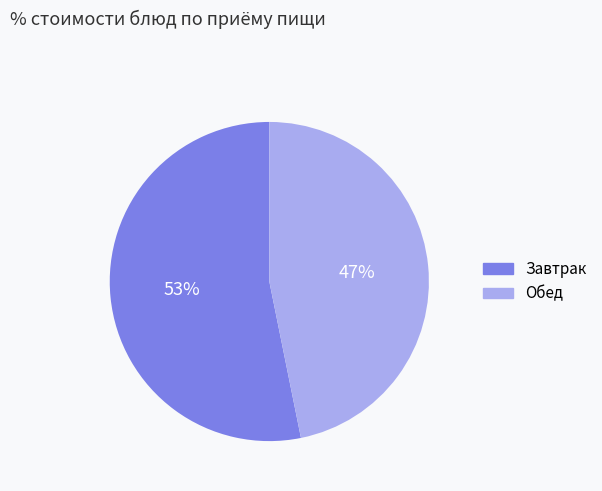

Rank the categories by value from highest to lowest.

Завтрак, Обед